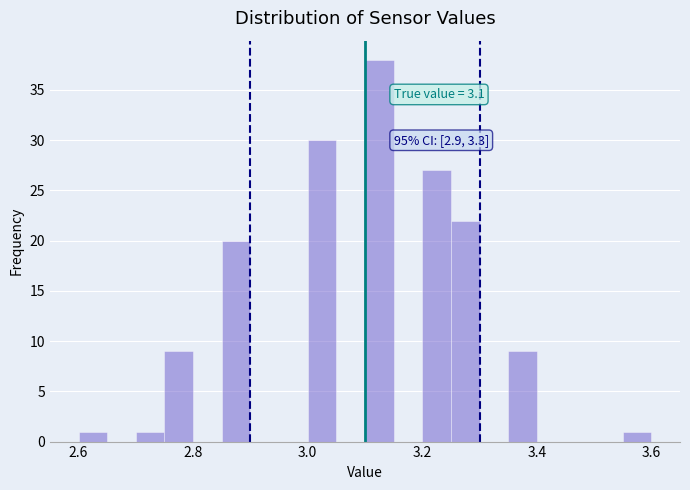

Around what value on the x-axis is the tallest bar? Give the approximate position of its centre, as read against the axis.

3.12